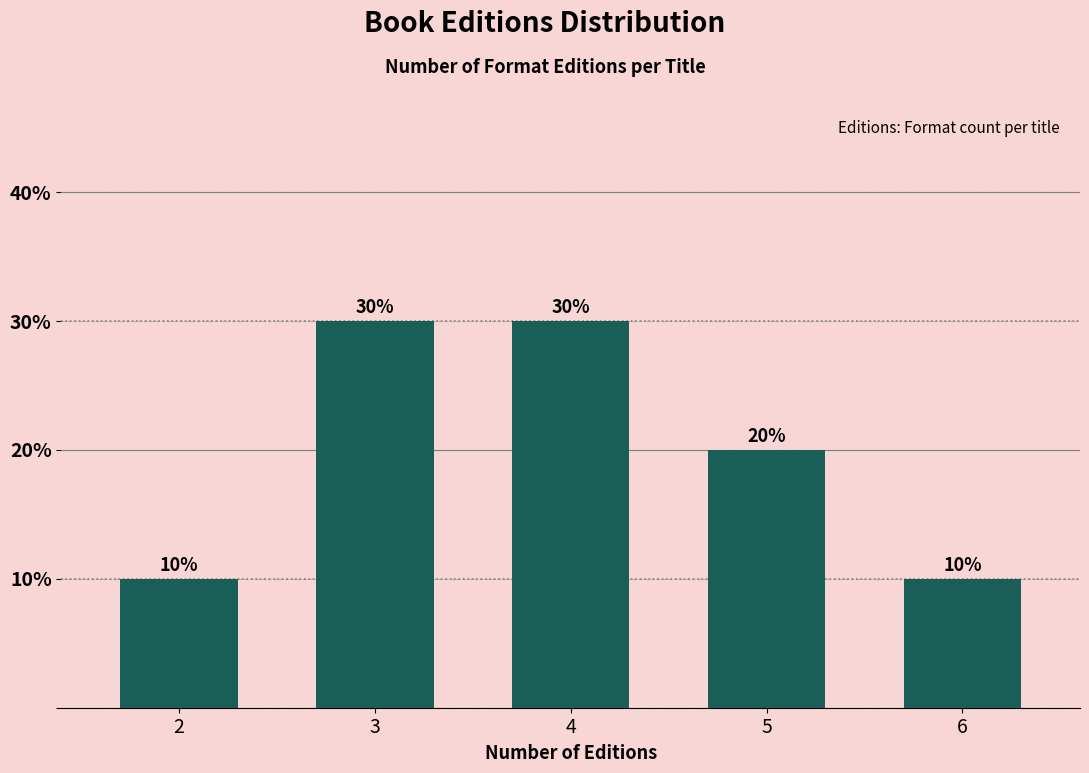

Reading right to left, list all the values displayed in this chart.

6=10	5=20	4=30	3=30	2=10